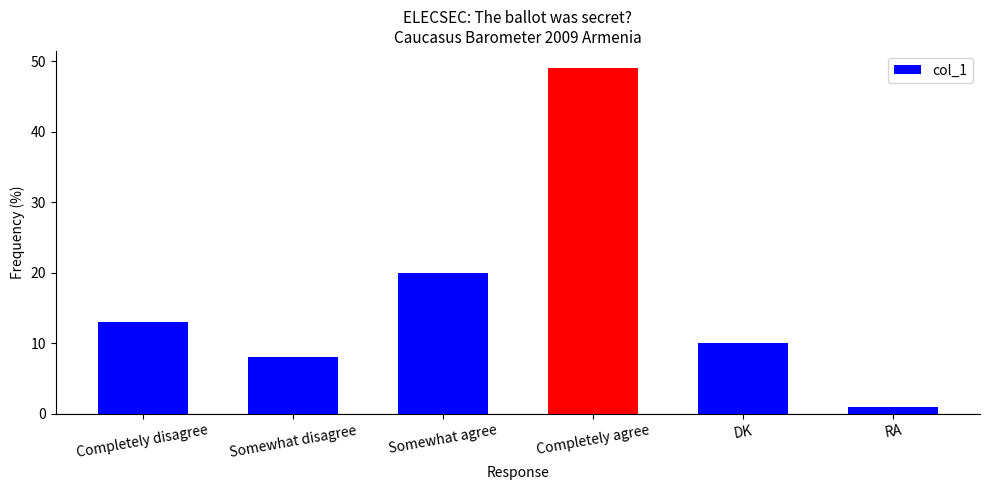

At which category does the chart reach its peak across all series?

Completely agree